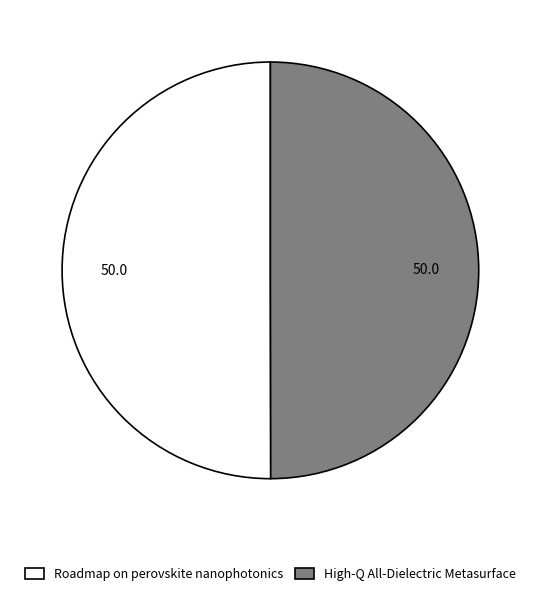

What is the ratio of the value at Roadmap on perovskite nanophotonics to the value at High-Q All-Dielectric Metasurface?

1.0